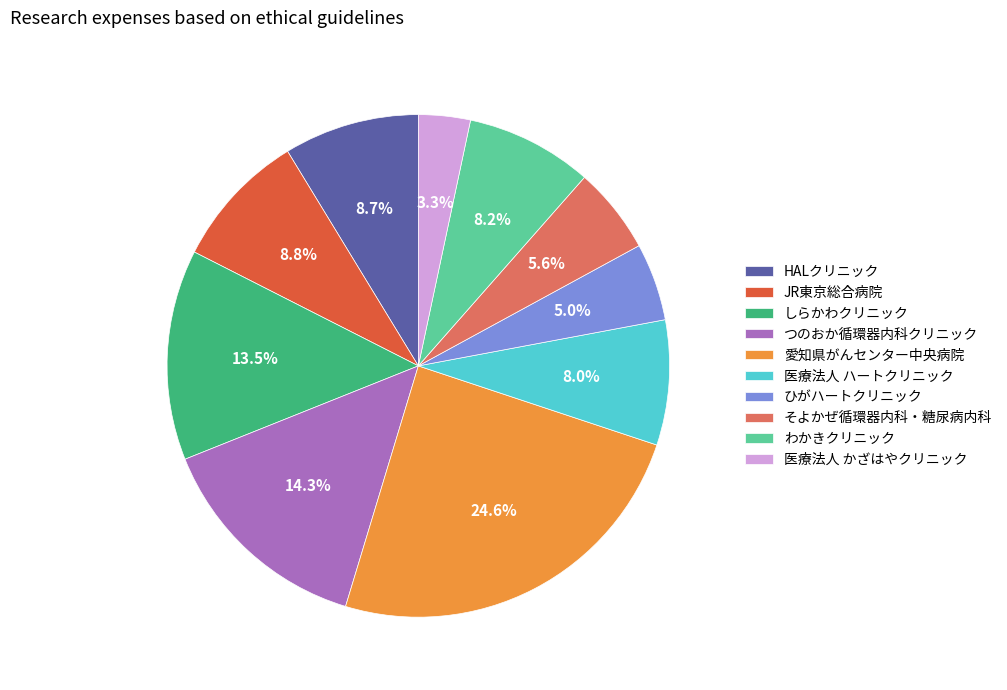

Is the sum of JR東京総合病院 and しらかわクリニック greater than half?

No